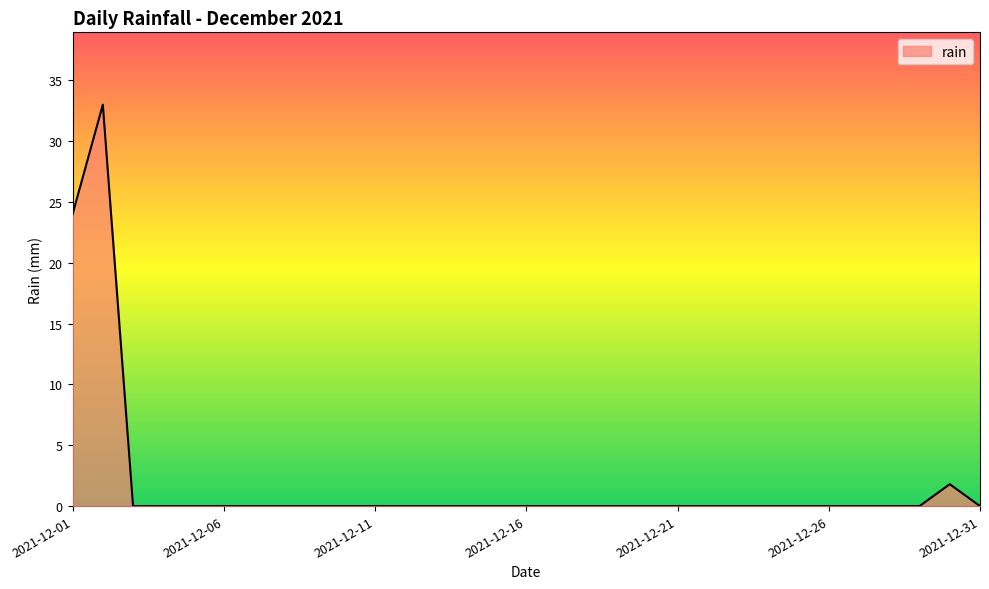

What is the maximum value shown in the chart?

33.0